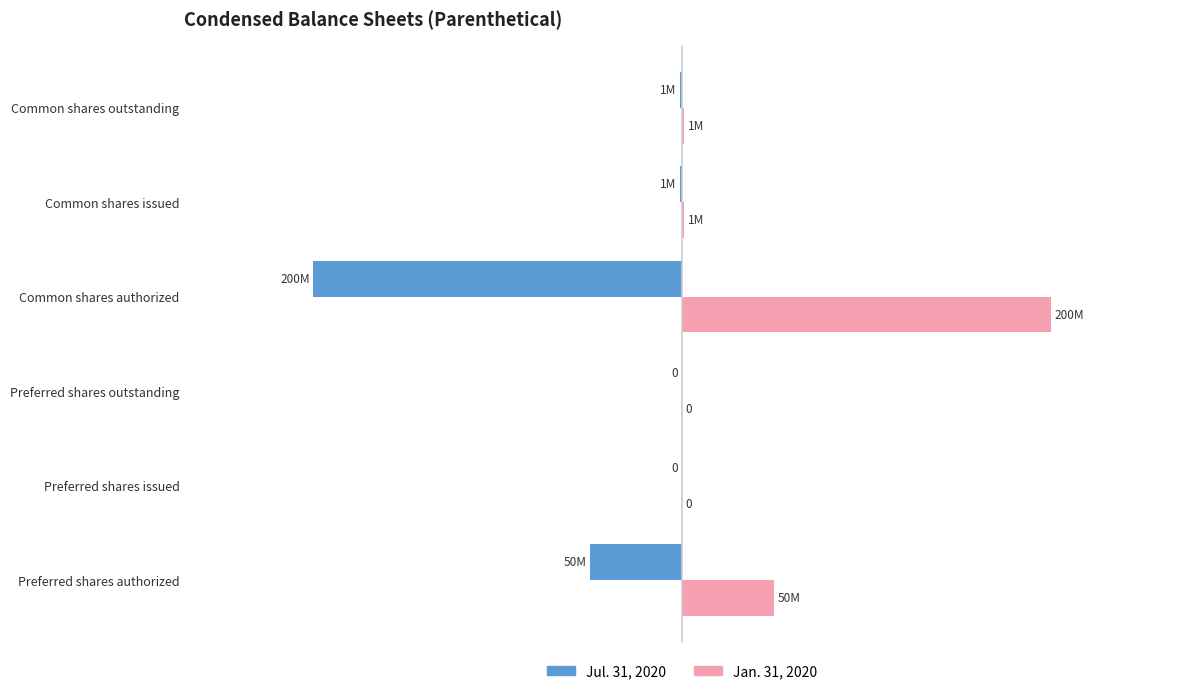

What are all the series names shown in the legend?

Jul. 31, 2020, Jan. 31, 2020